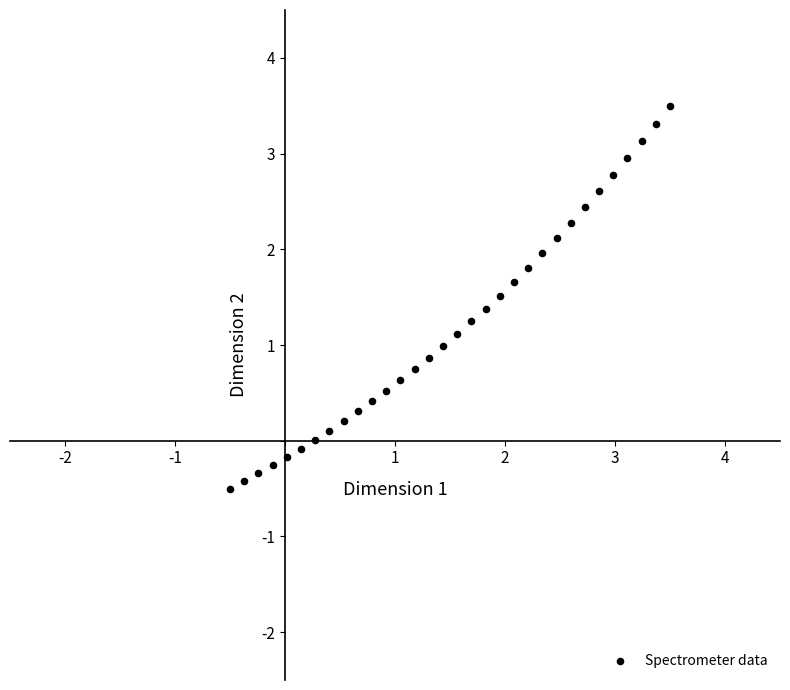

What is the range of Y values (max minus min)?

4.0